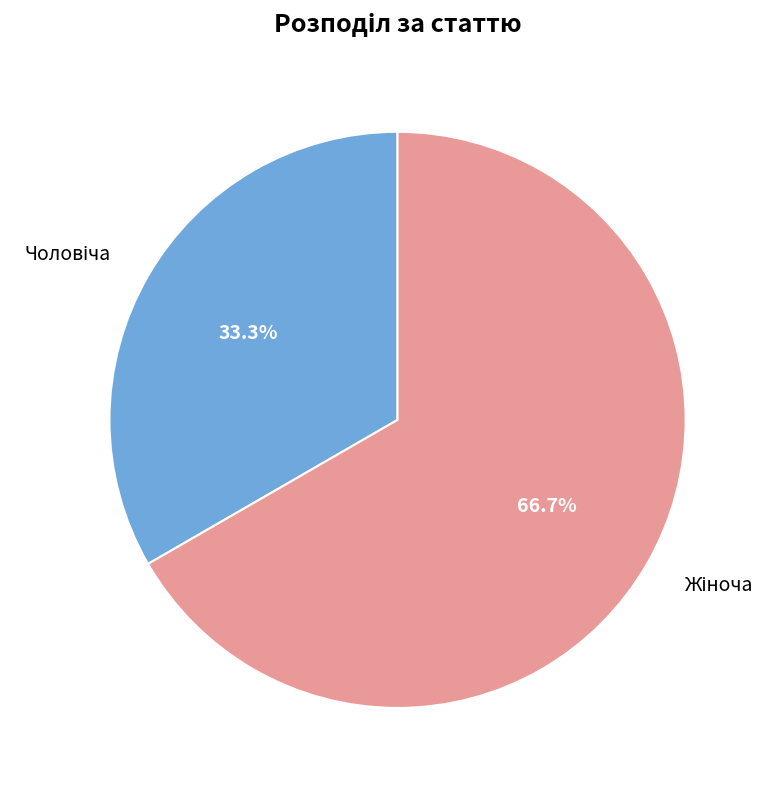

Is there any slice that represents more than half of the pie?

Yes